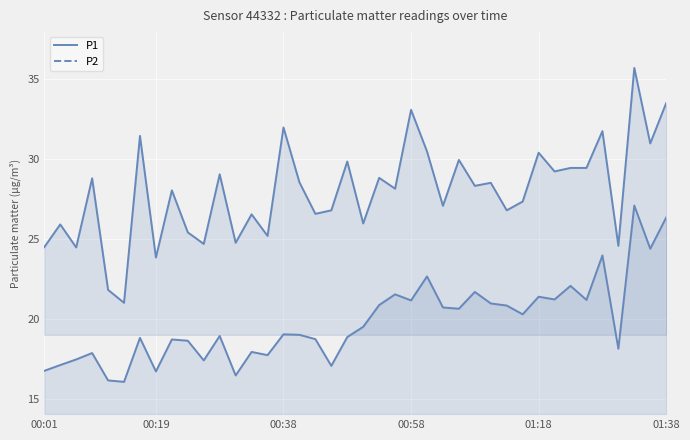

What is the sum of the P1 values at 22 and 25?

55.2